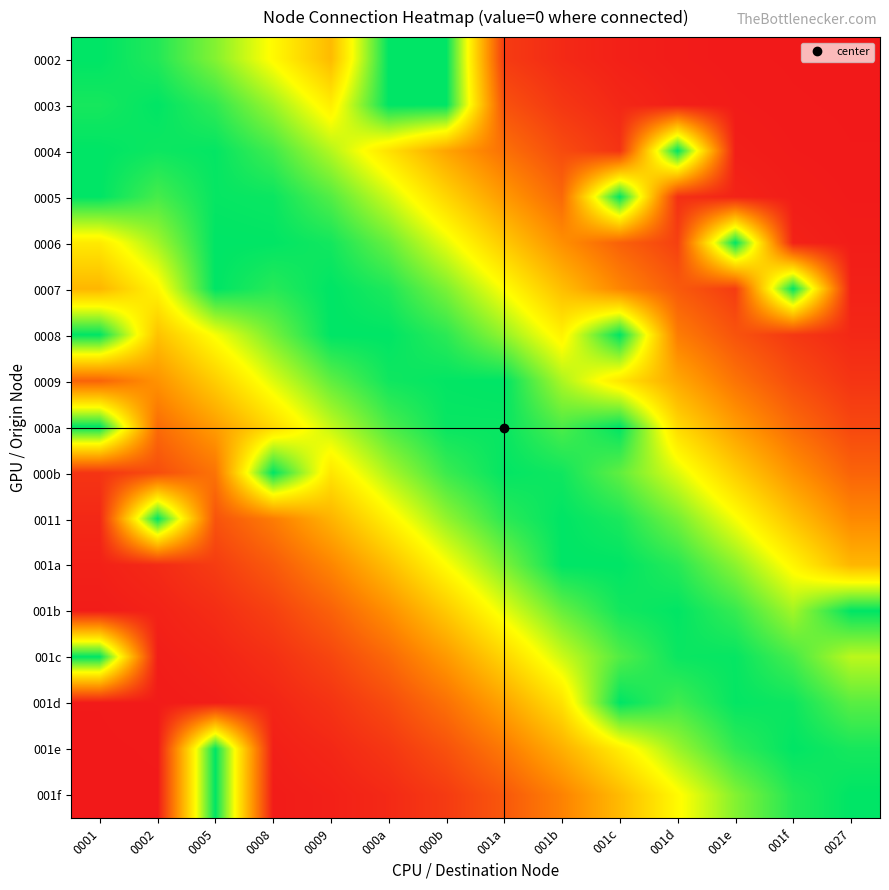

How many series are shown in this chart?

17